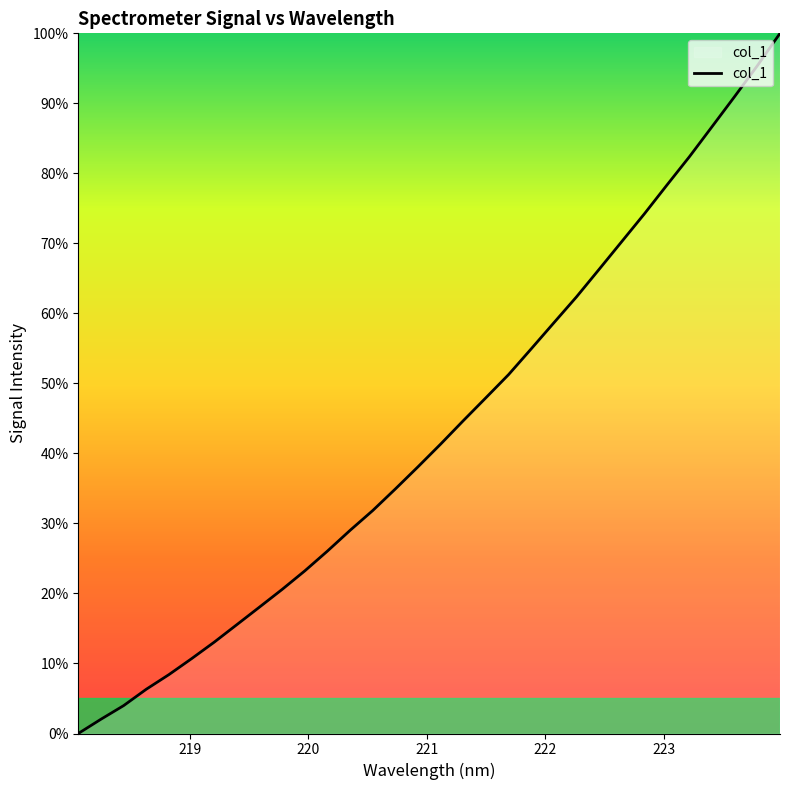

What is the maximum value shown in the chart?

100.0